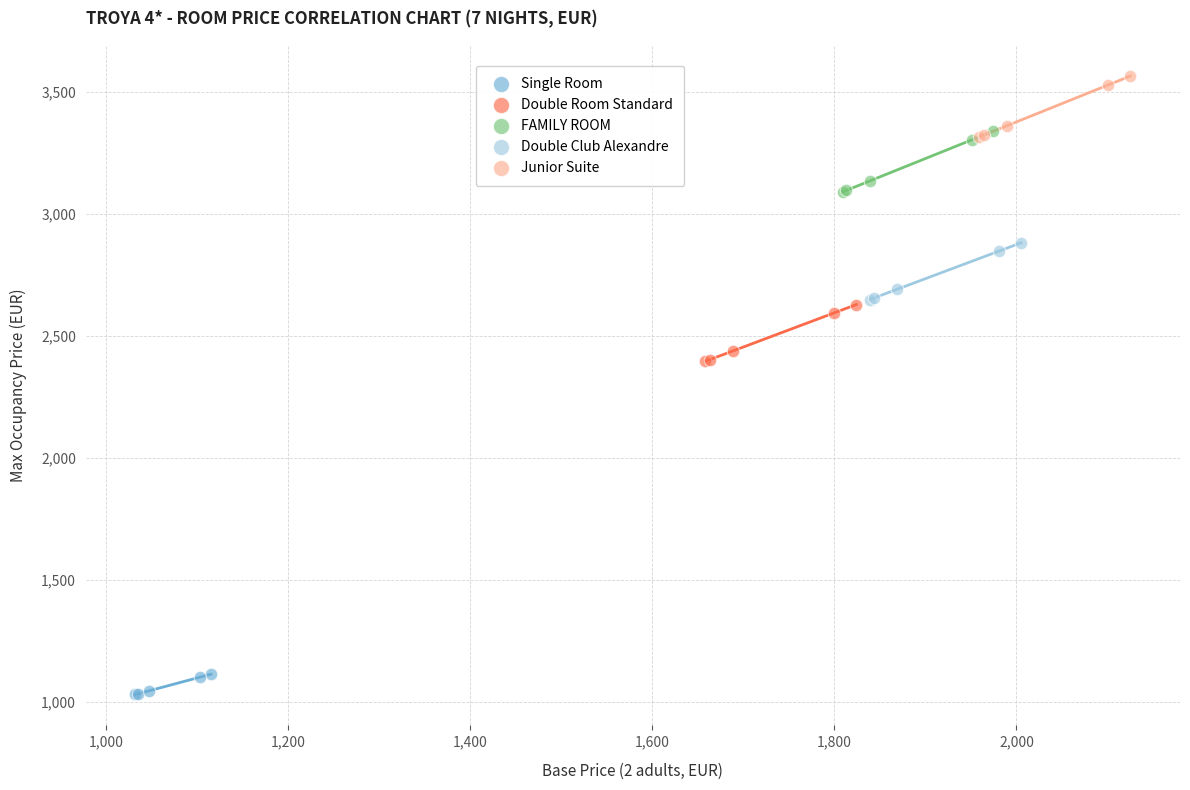

What are all the series names shown in the legend?

Single Room, Double Room Standard, FAMILY ROOM, Double Club Alexandre, Junior Suite